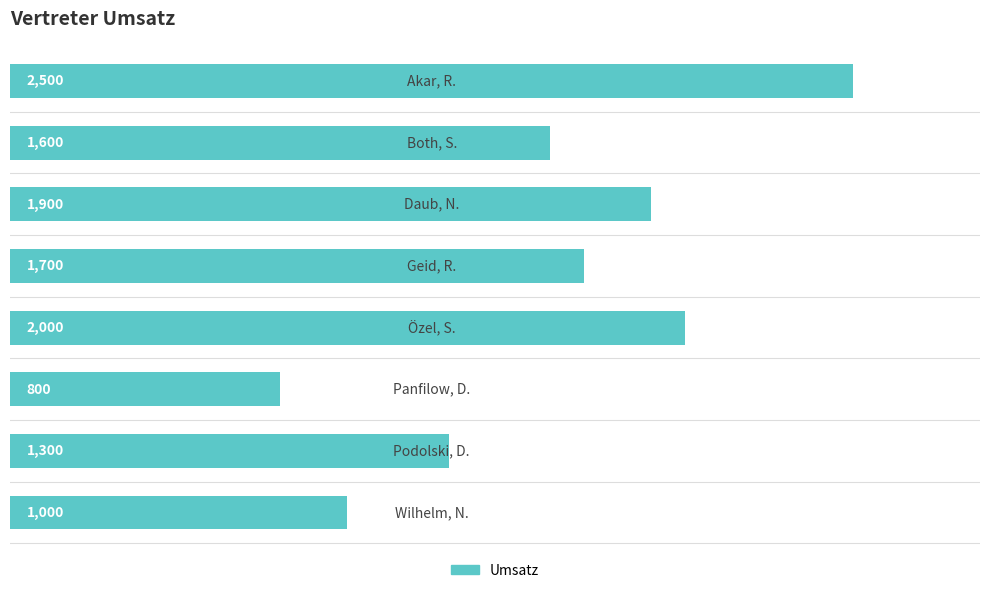

What is the greatest value displayed?

2500